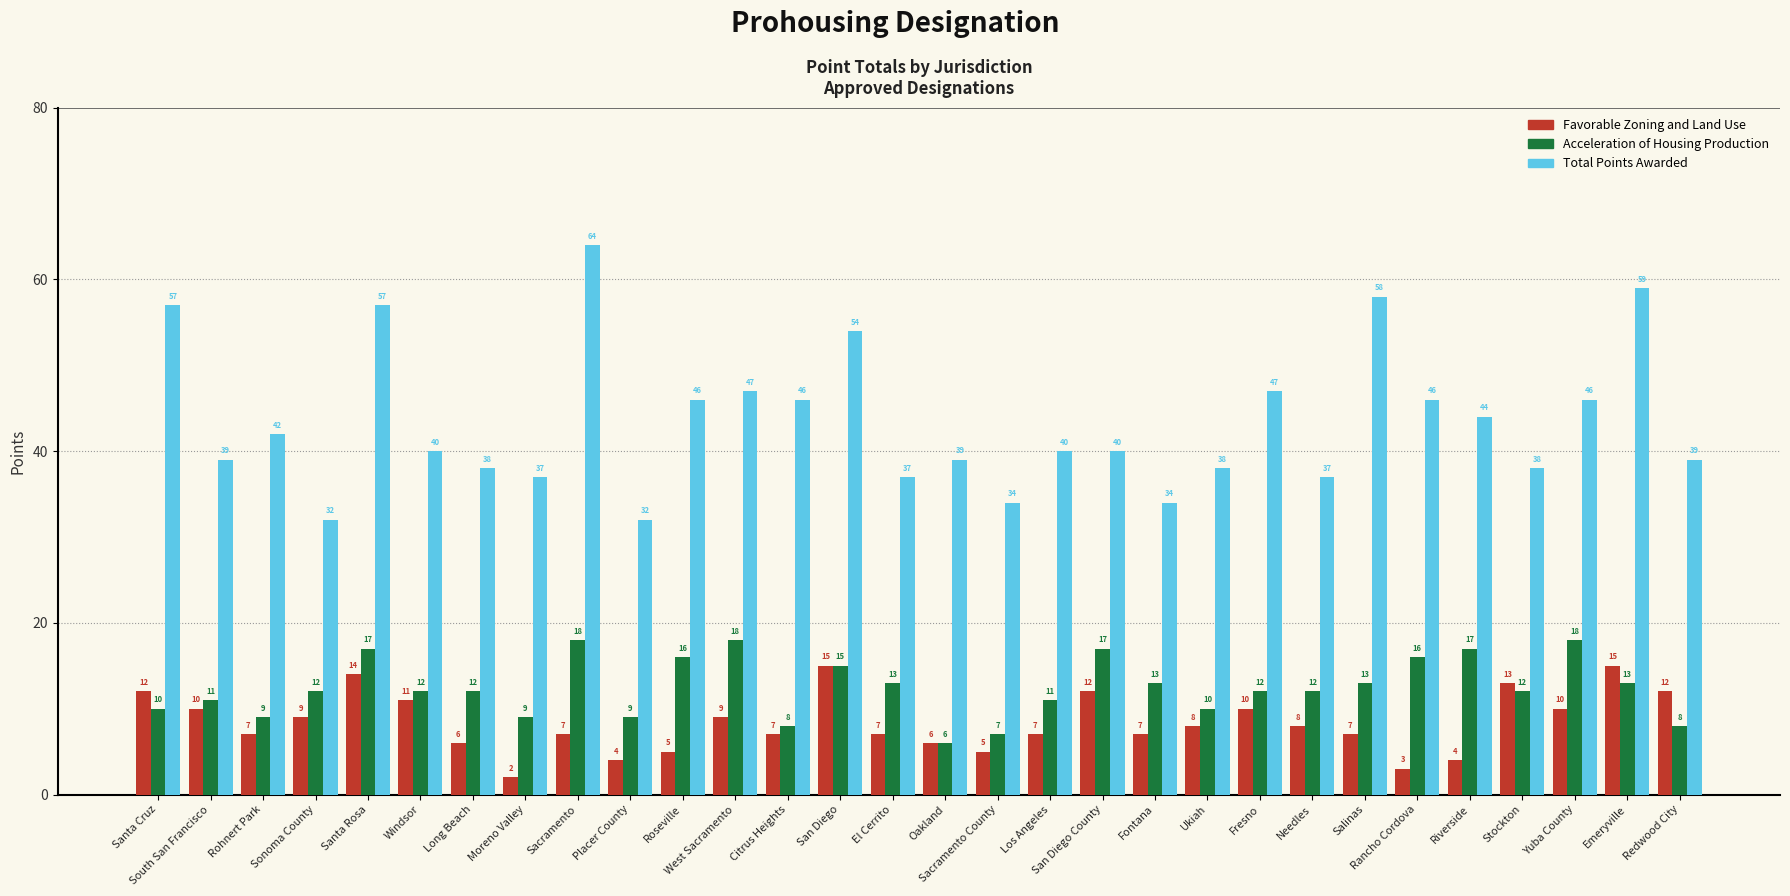

What value does the Total Points Awarded series have at South San Francisco?

39